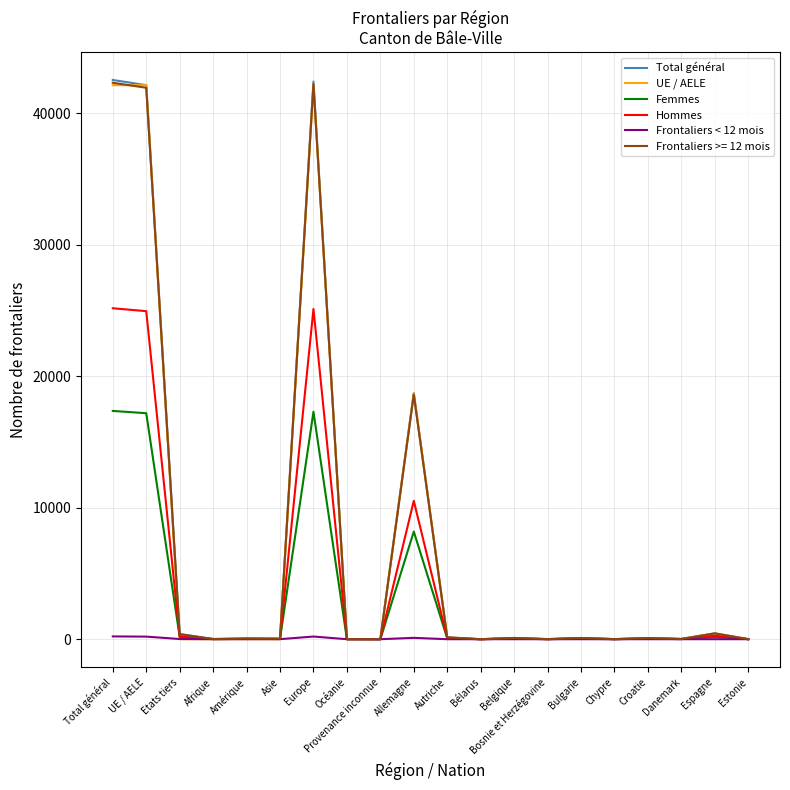

The value of UE / AELE at Bélarus is 0. True or false?

True